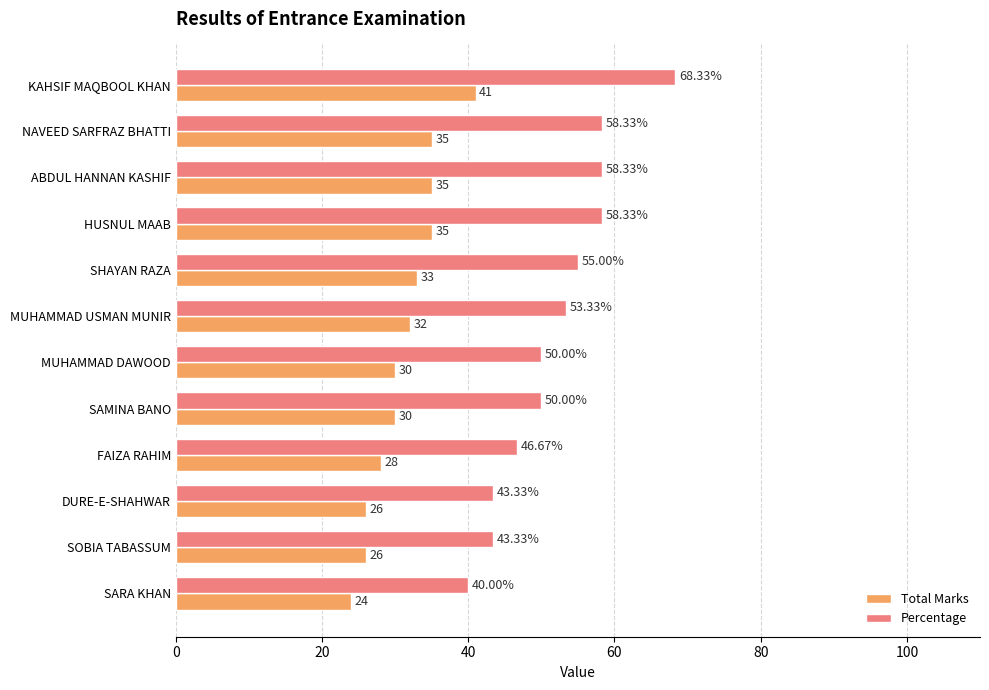

Which series changed the most between FAIZA RAHIM and DURE-E-SHAHWAR?

Percentage